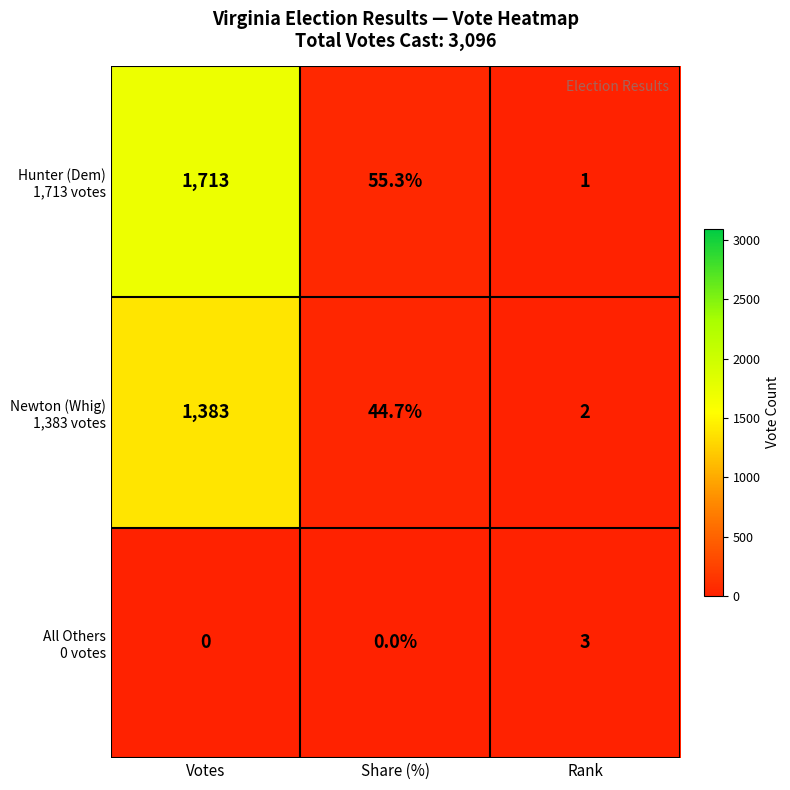

What is the total value across all series at Votes?

3096.0